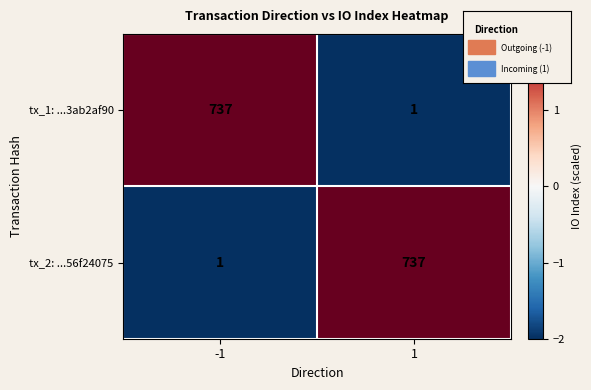

Is the value of tx_2: ...56f24075 at 1 greater than the value of tx_1: ...3ab2af90 at 1?

Yes